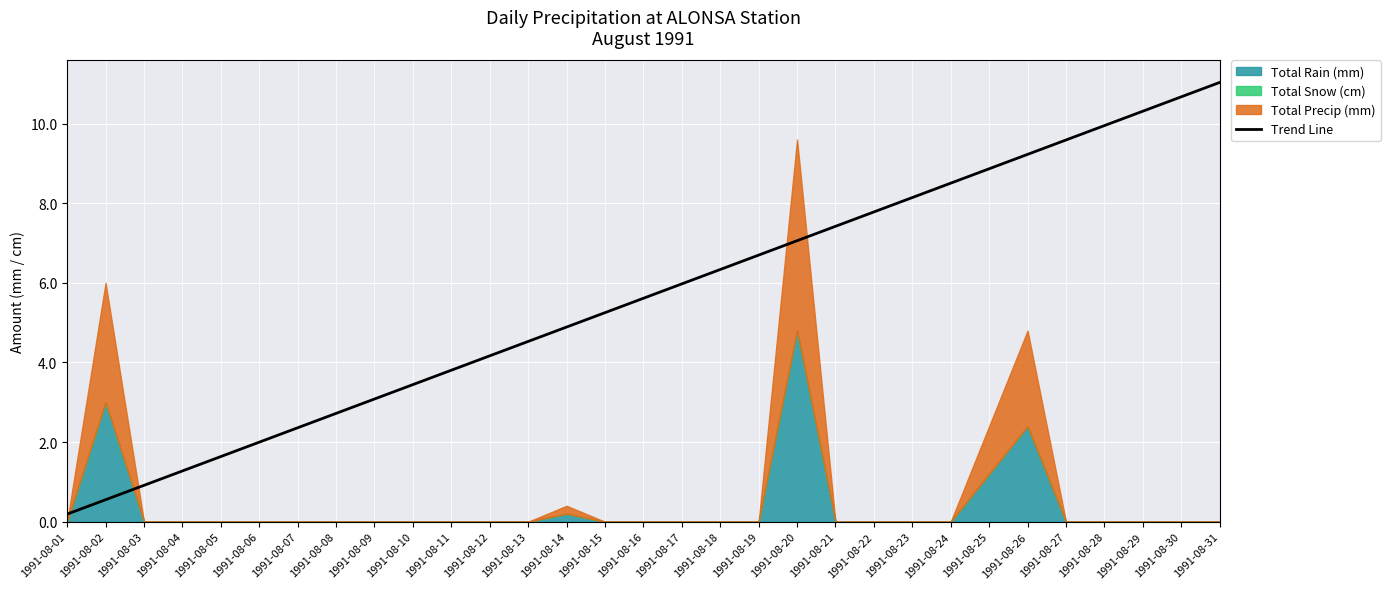

Reading left to right, list all the values displayed in this chart.

1991-08-01=0.2	1991-08-02=0.6	1991-08-03=0.9	1991-08-04=1.3	1991-08-05=1.6	1991-08-06=2.0	1991-08-07=2.4	1991-08-08=2.7	1991-08-09=3.1	1991-08-10=3.4	1991-08-11=3.8	1991-08-12=4.2	1991-08-13=4.5	1991-08-14=4.9	1991-08-15=5.3	1991-08-16=5.6	1991-08-17=6.0	1991-08-18=6.3	1991-08-19=6.7	1991-08-20=7.1	1991-08-21=7.4	1991-08-22=7.8	1991-08-23=8.1	1991-08-24=8.5	1991-08-25=8.9	1991-08-26=9.2	1991-08-27=9.6	1991-08-28=10.0	1991-08-29=10.3	1991-08-30=10.7	1991-08-31=11.0